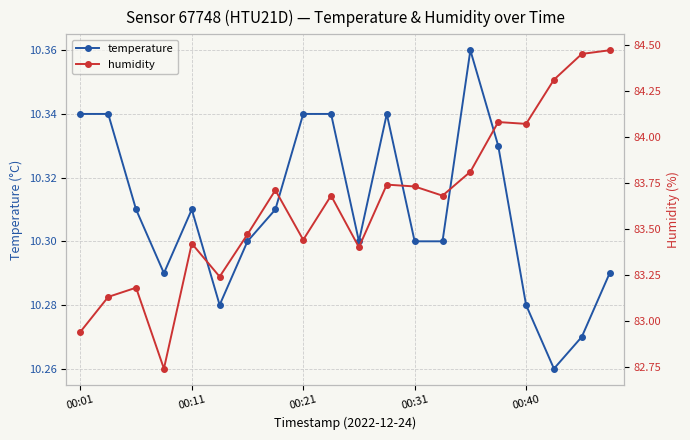

What is the maximum value shown in the chart?

84.5